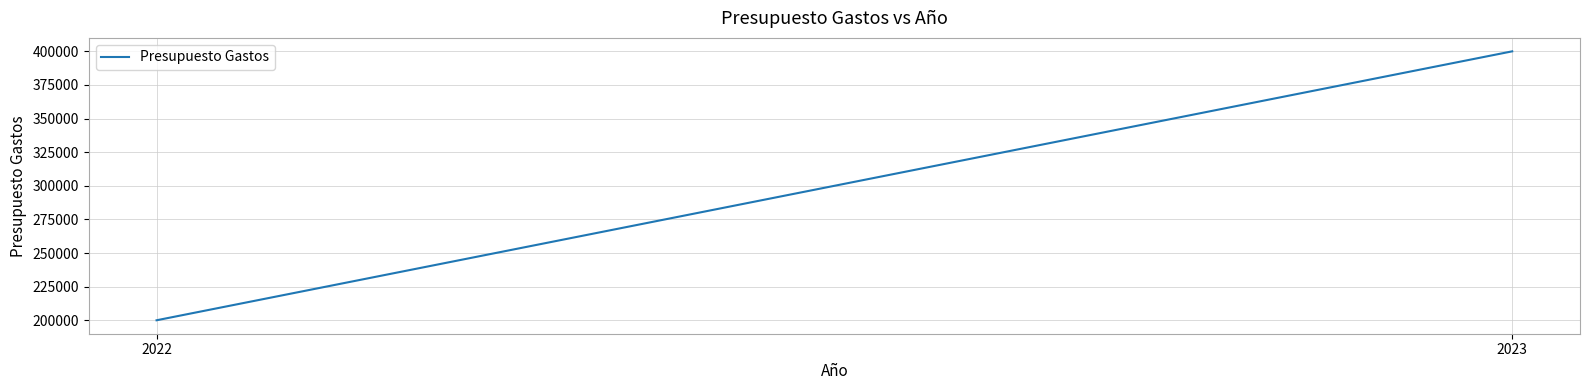

How many lines are shown in the chart?

1